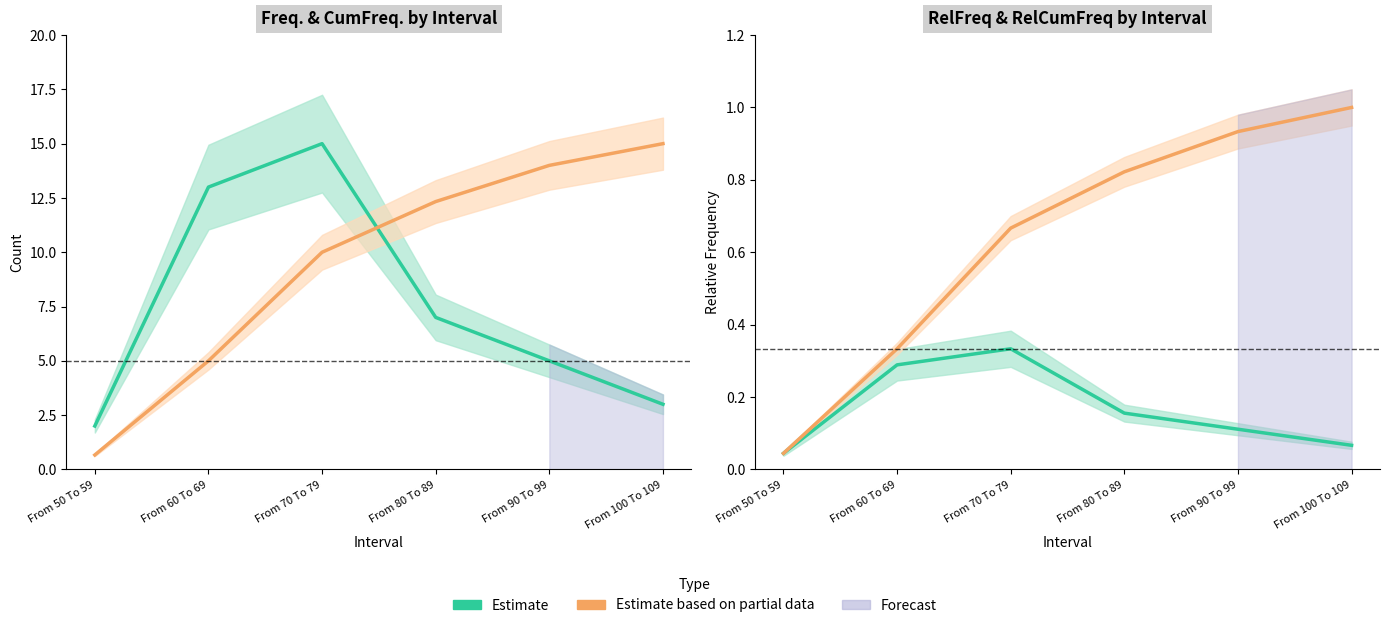

True or false: RelCumFreq (Partial) and RelFreq (Estimate) intersect in this chart.

False